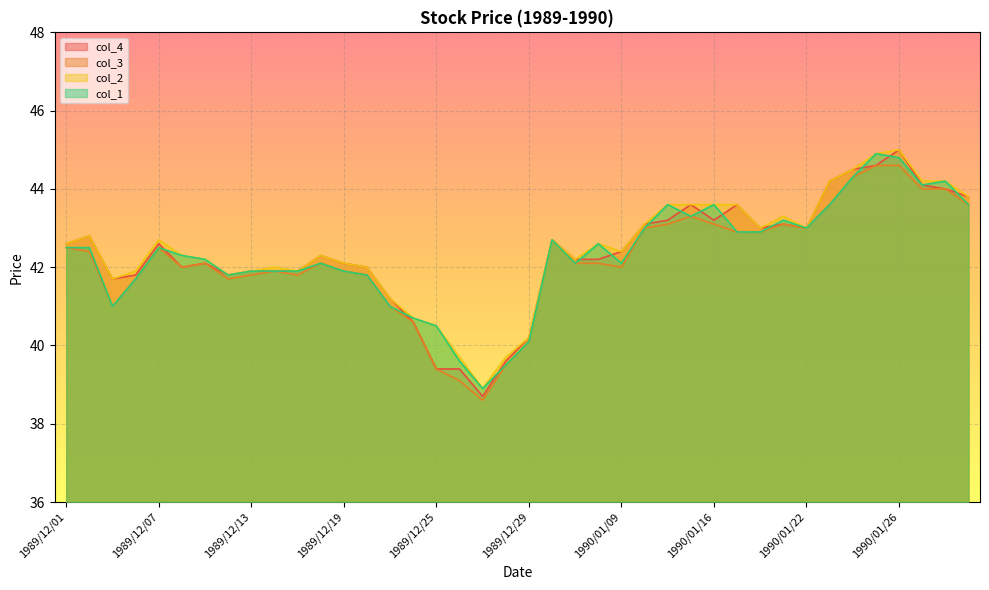

The col_3 series shows 14.9 at 1990/01/18. True or false?

False